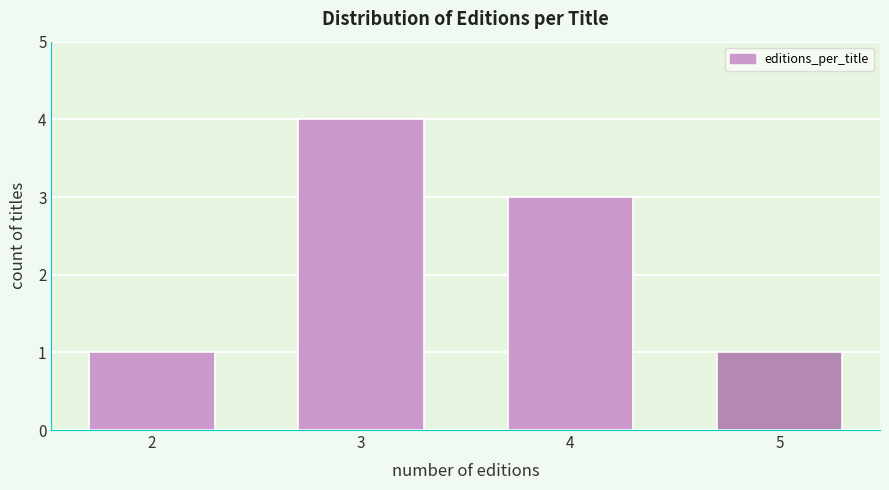

Reading right to left, transcribe all the data shown in this chart.

5=1	4=3	3=4	2=1